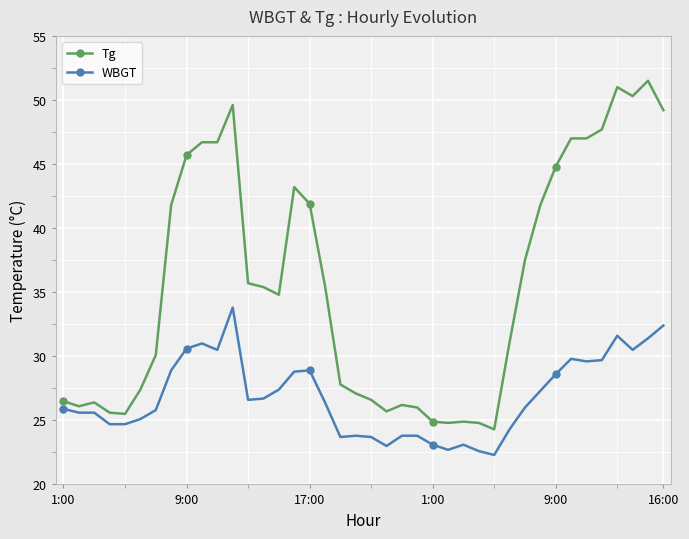

List the series in order of their peak value, lowest first.

WBGT, Tg